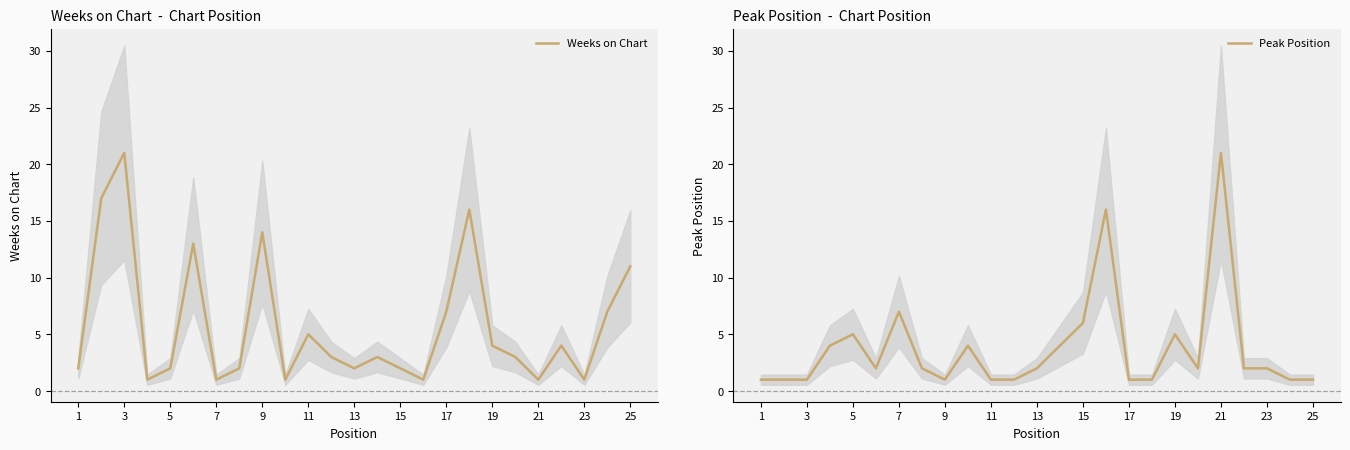

At which label does Weeks on Chart reach its peak?

3